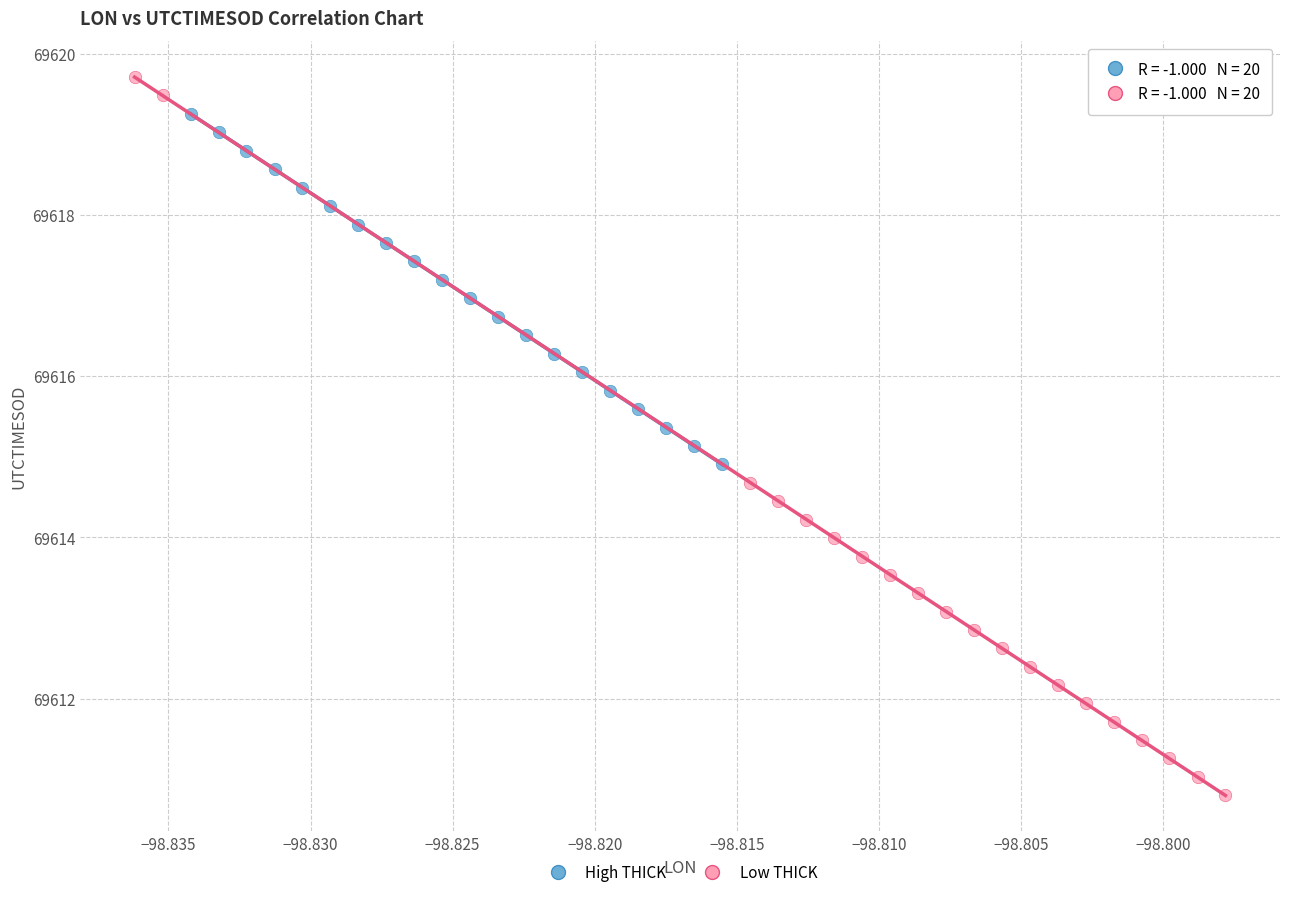

Which series reaches the minimum Y coordinate?

Low THICK